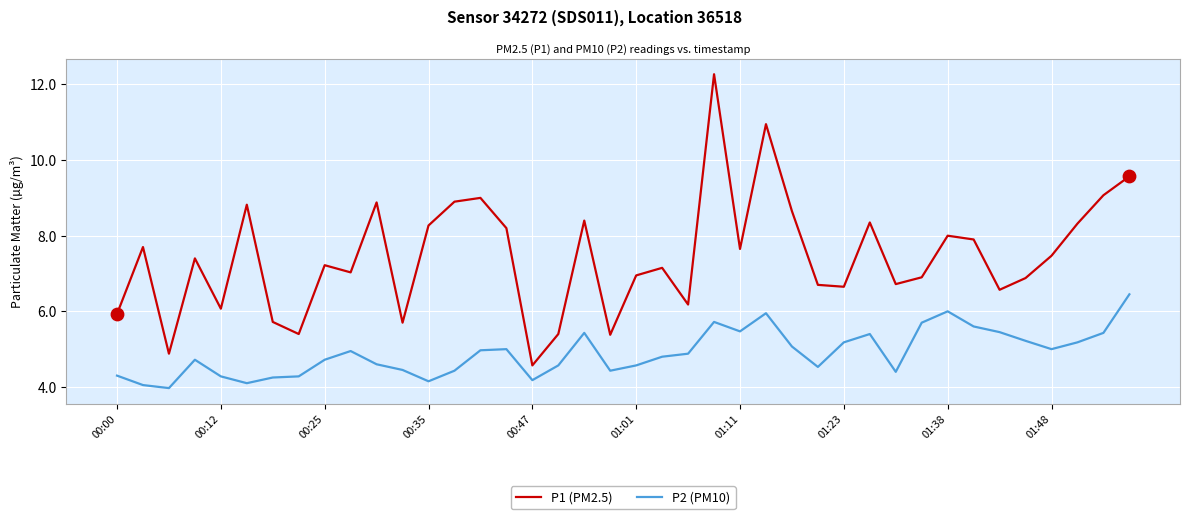

What is the smallest value displayed?

4.0